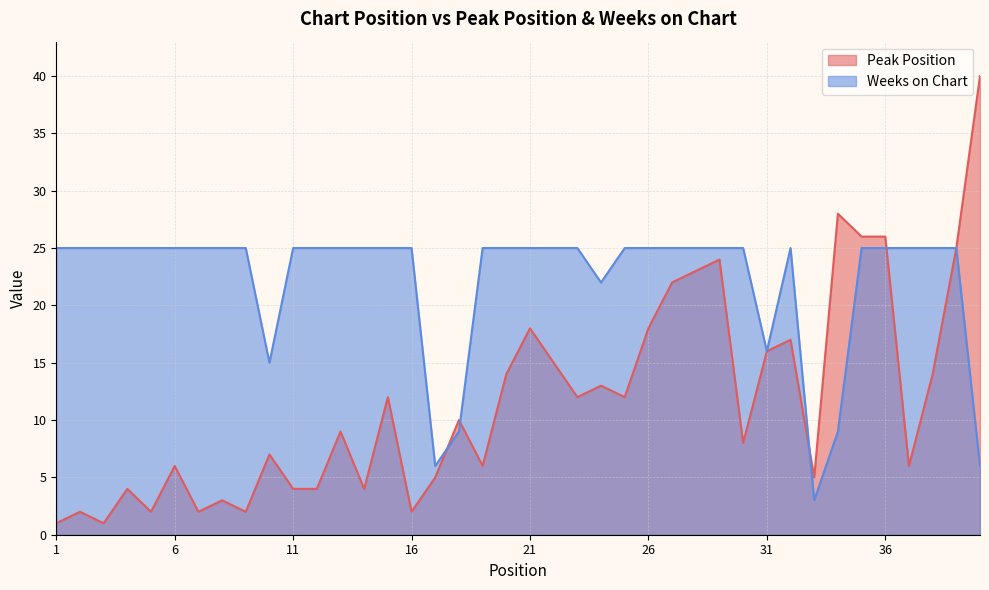

What is the difference between the Weeks on Chart values at 40 and 38?

19